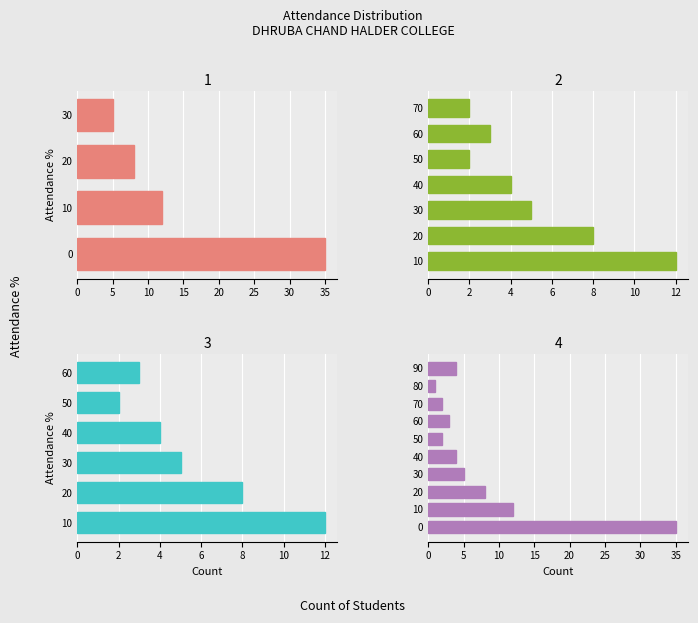

True or false: the data shows 2 at 50%.

True